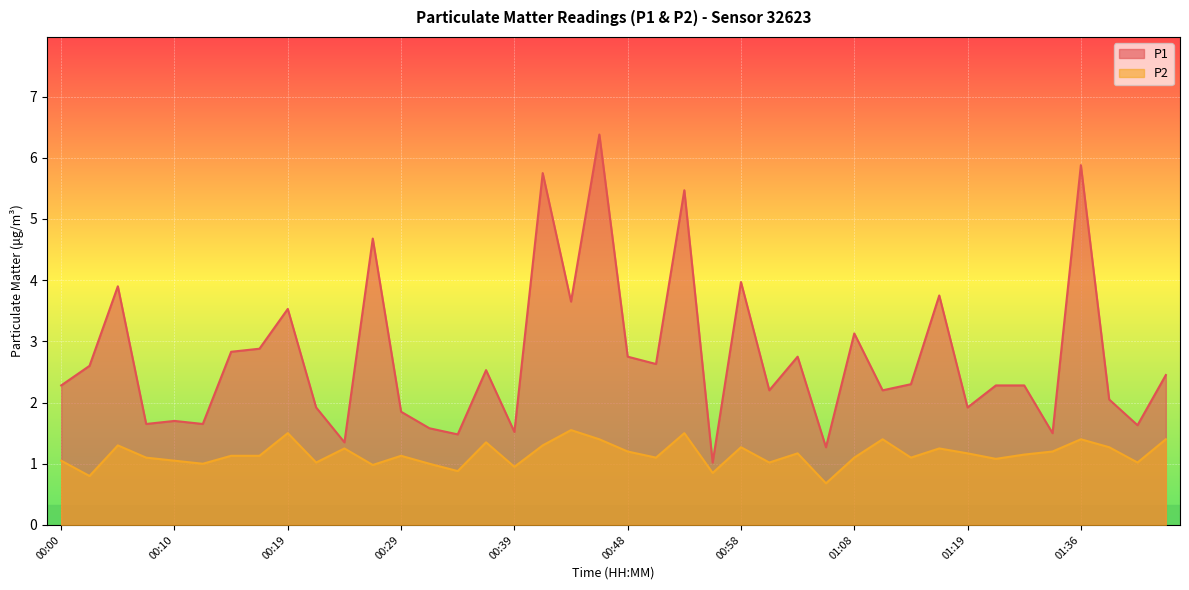

What is the smallest value displayed?

0.7